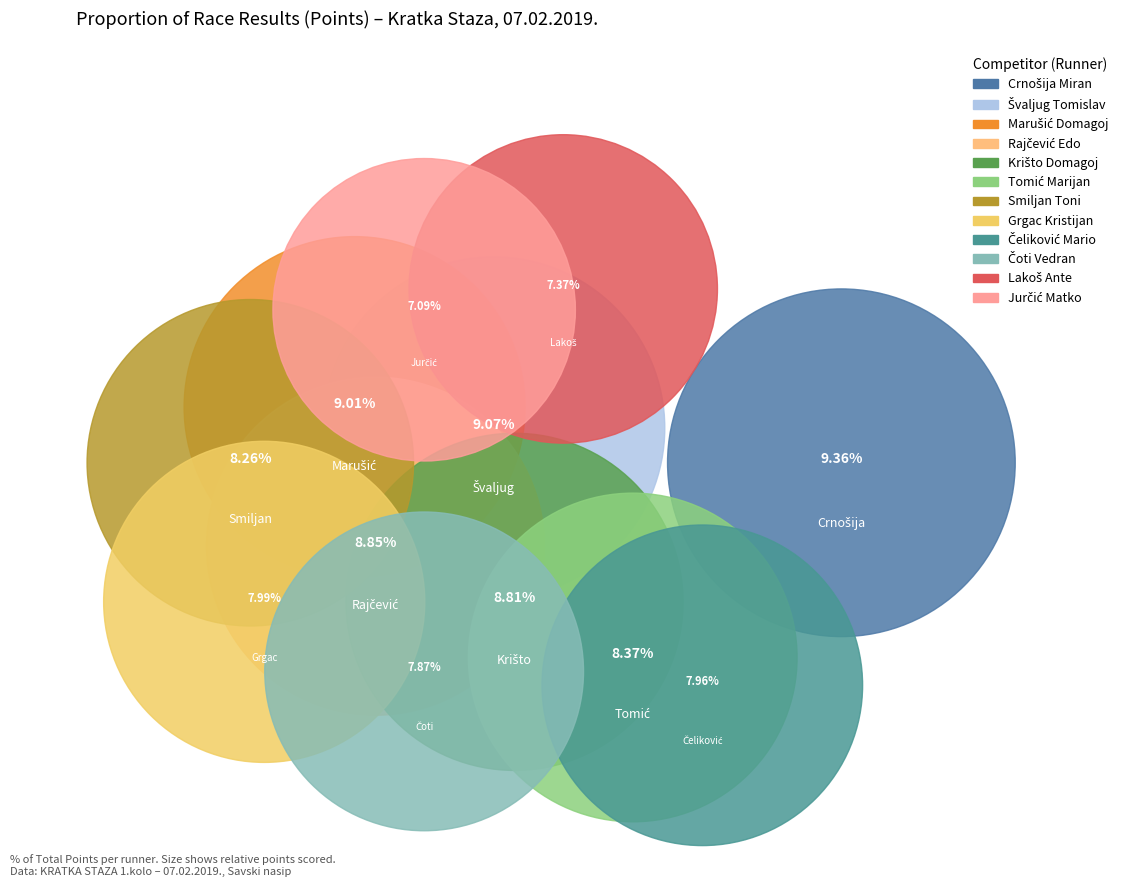

To the nearest percent, what percentage of the pie is Tomić Marijan?

8%